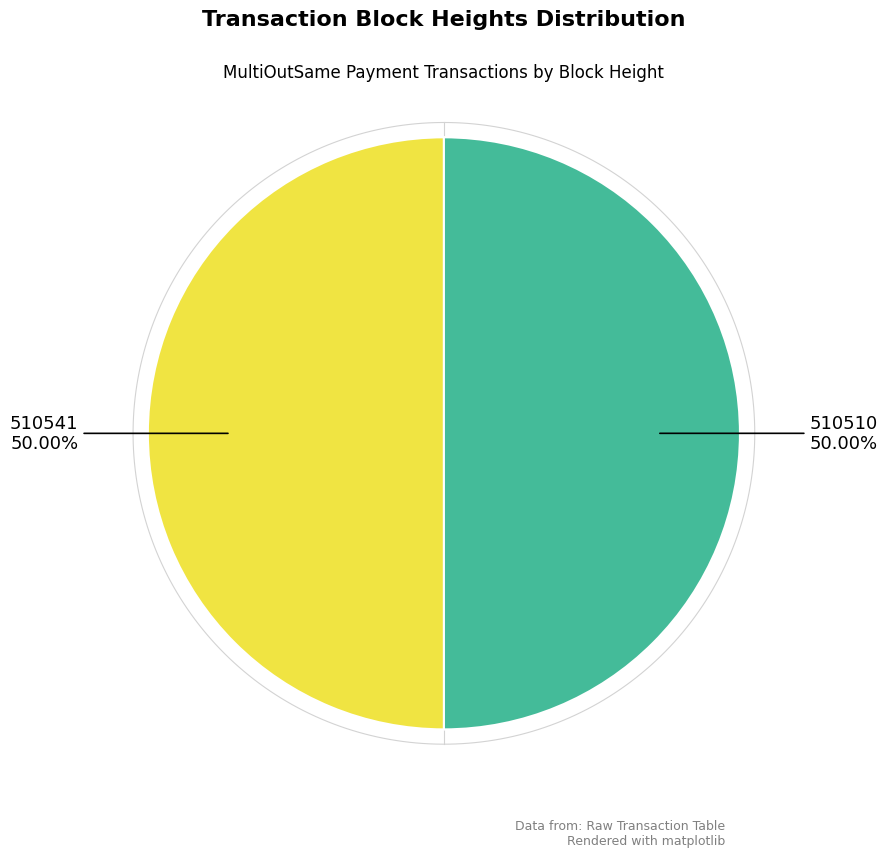

To the nearest percent, what portion does 510510 represent?

50%